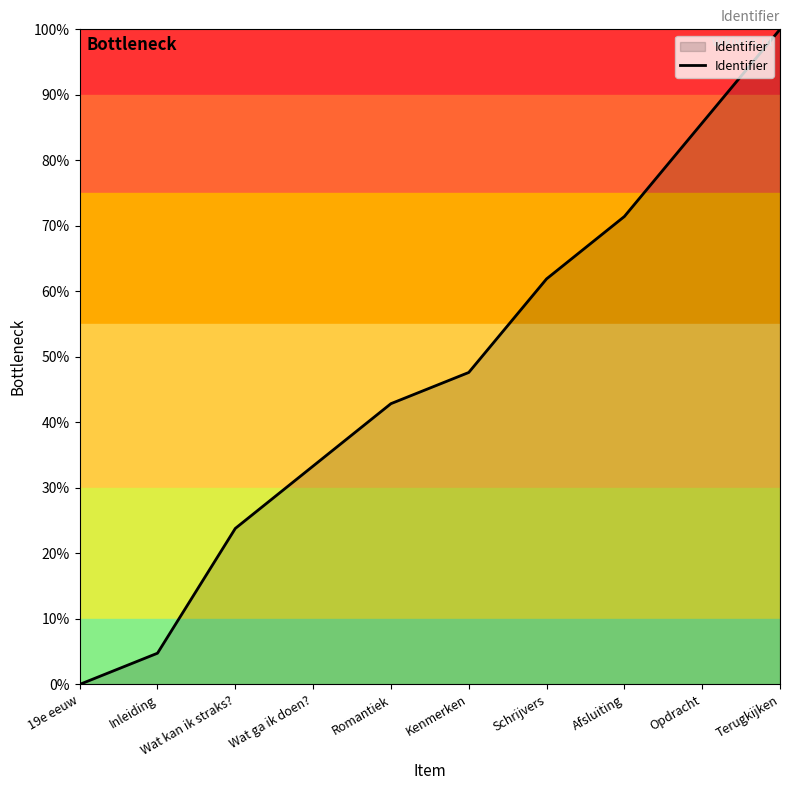

Reading left to right, list all the values displayed in this chart.

0.0	4.8	23.8	33.3	42.9	47.6	61.9	71.4	85.7	100.0